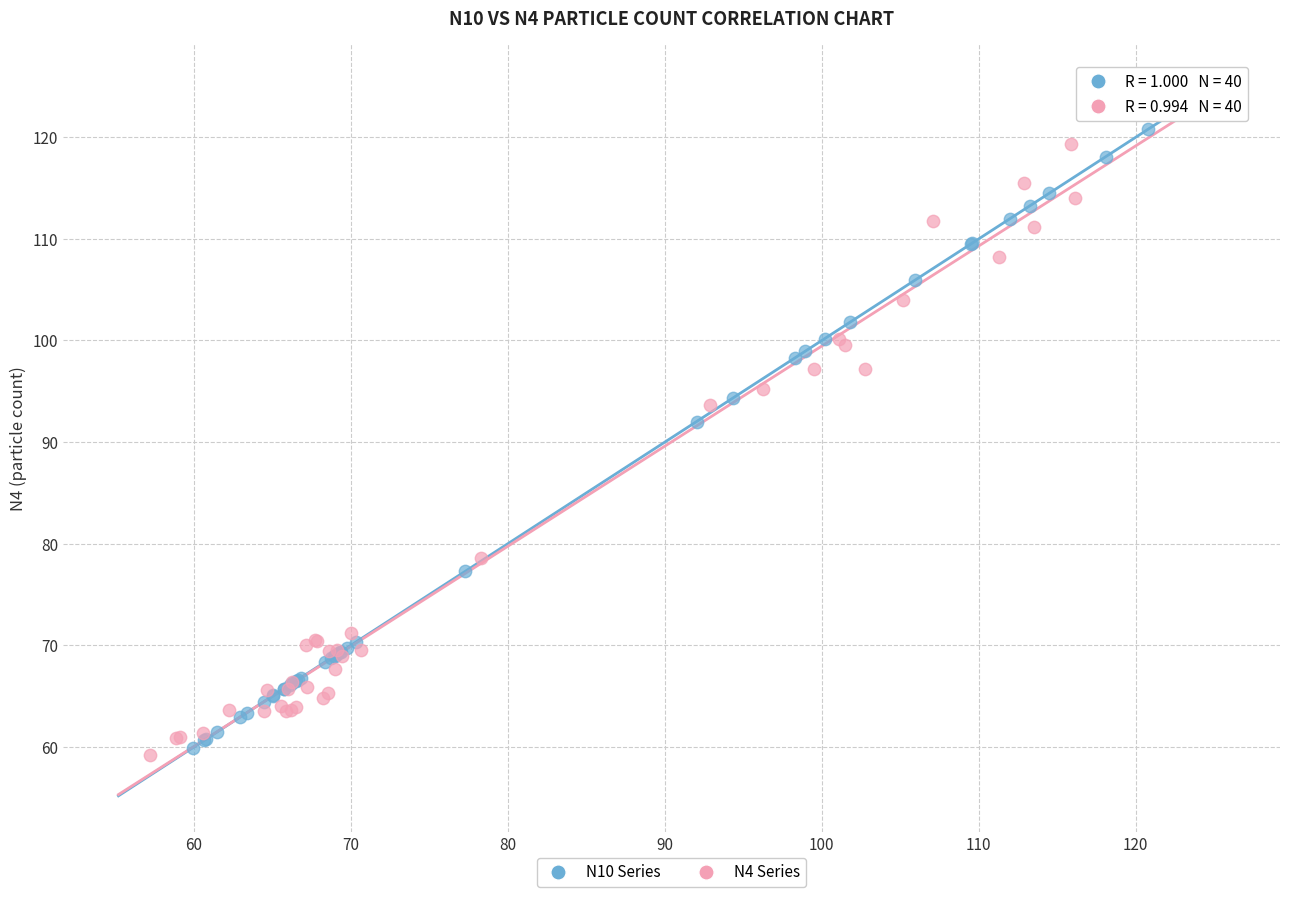

Which series has the largest Y range (max minus min)?

N4 Series